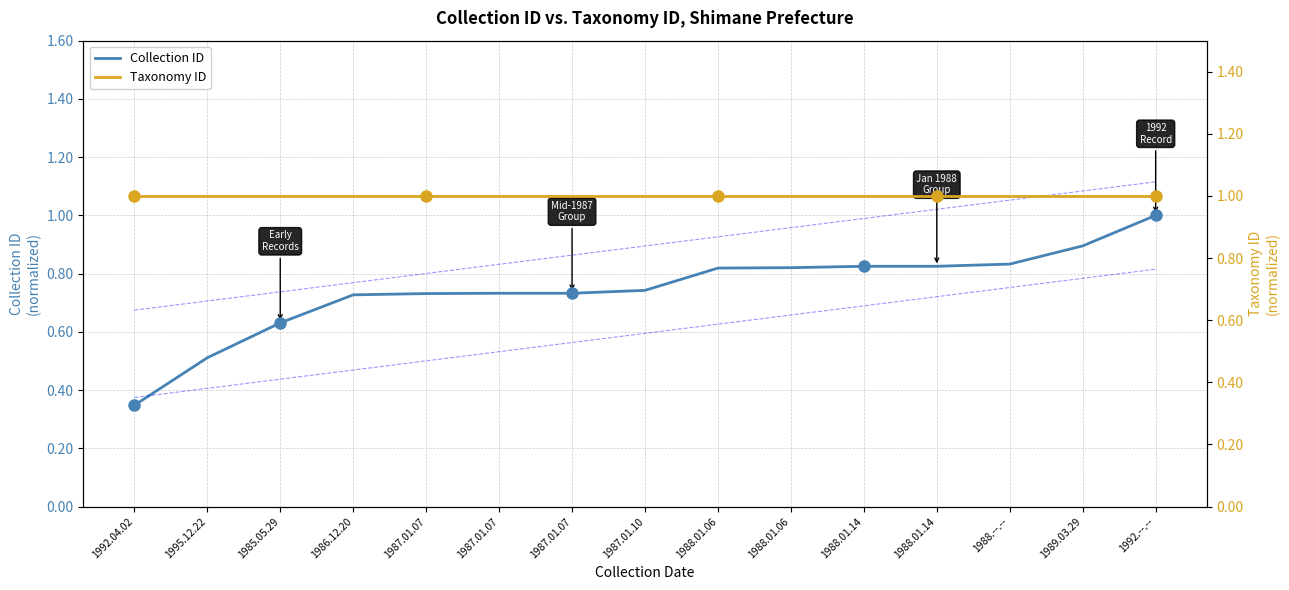

Count the number of data series in this chart.

2